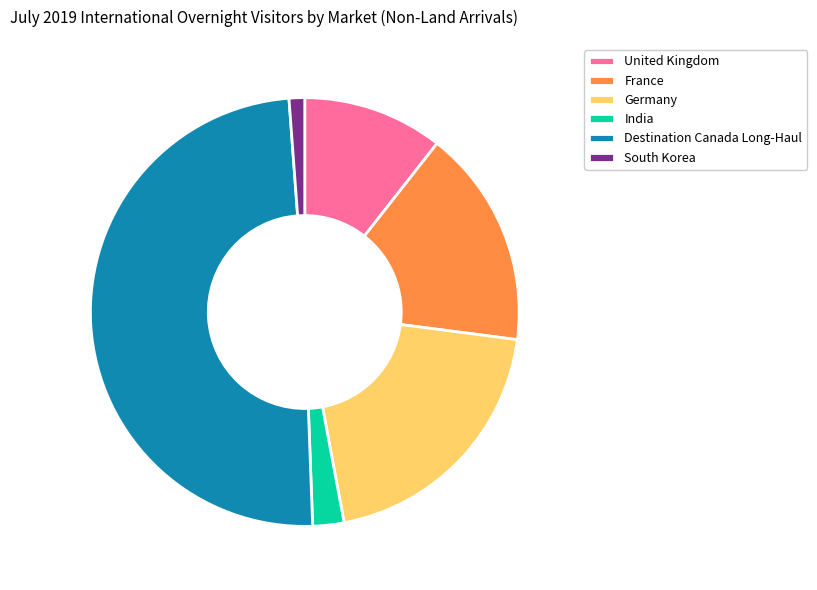

Rank the categories by value from lowest to highest.

South Korea, India, United Kingdom, France, Germany, Destination Canada Long-Haul